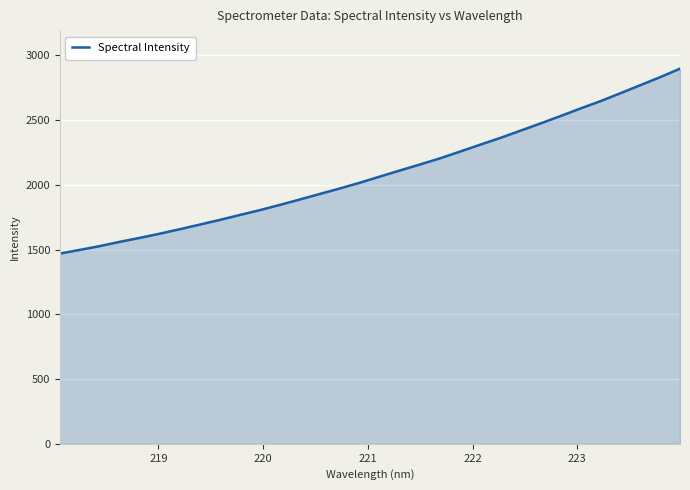

What is the minimum value shown in the chart?

1469.4